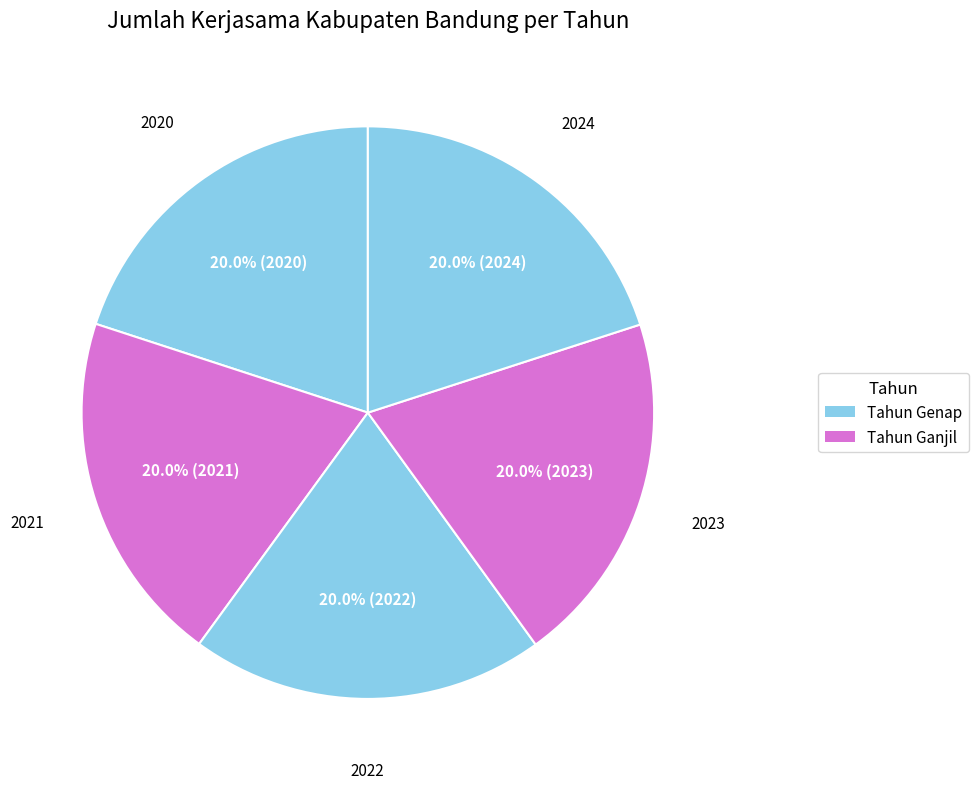

Count the number of slices in the pie.

5